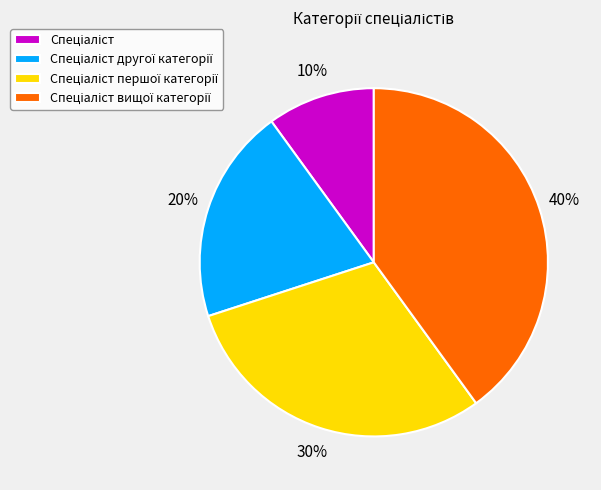

Is there a majority slice in this chart?

No